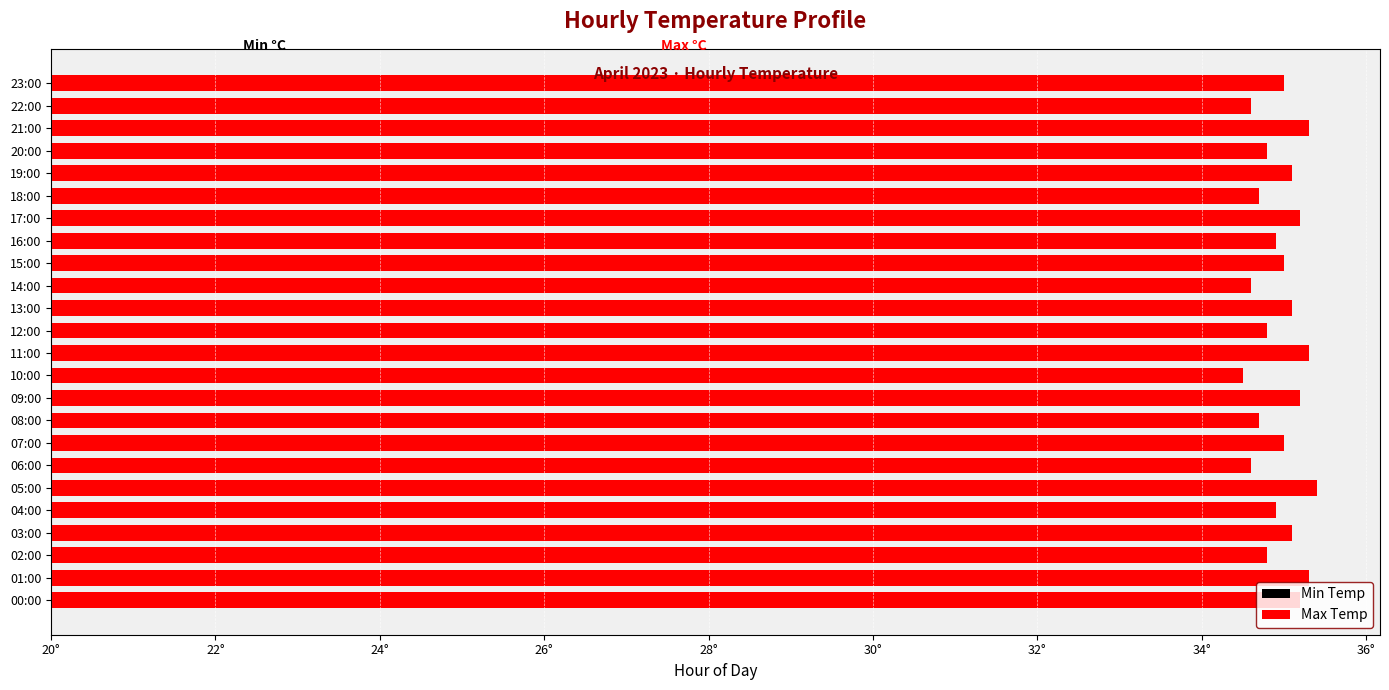

What is the spread (max minus min) of values at 02:00?

8.7